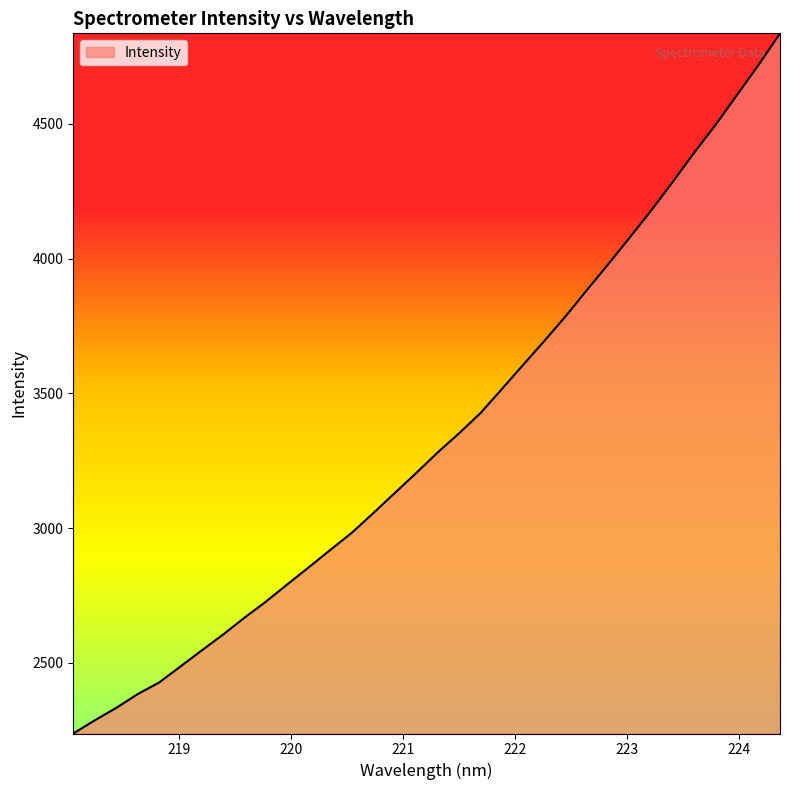

What is the difference between the maximum and minimum values?

2598.0